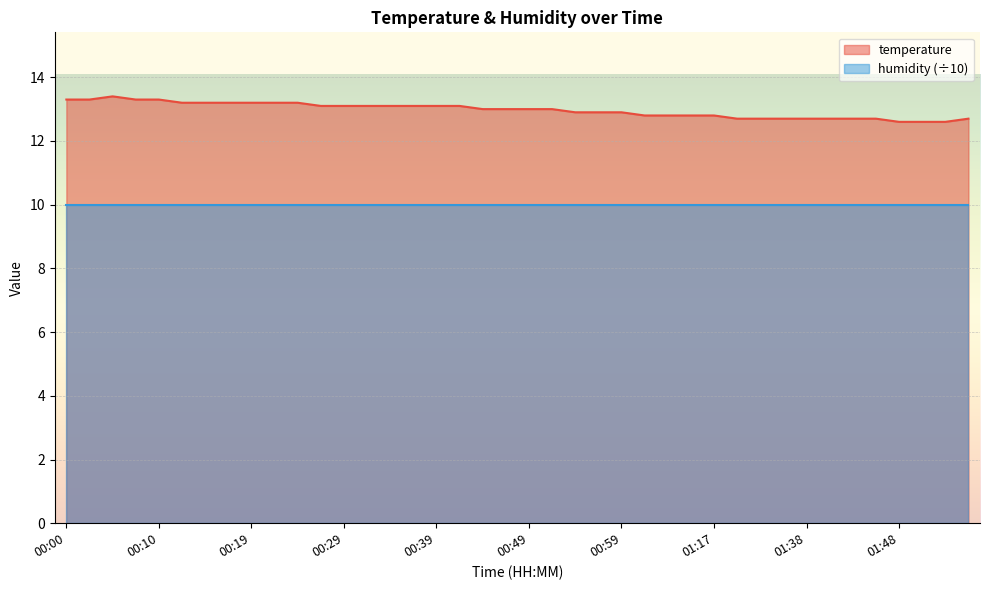

What is the approximate value at 01:43?

12.7